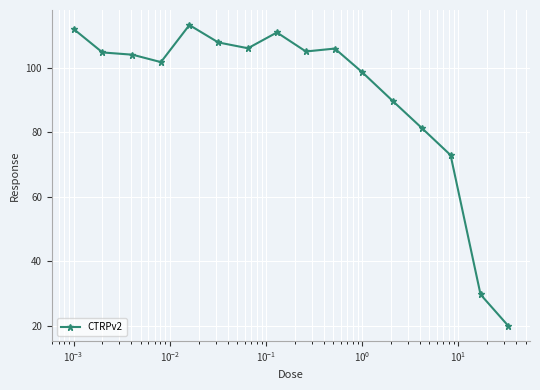

What is the value of the 9th point from the left?

105.1